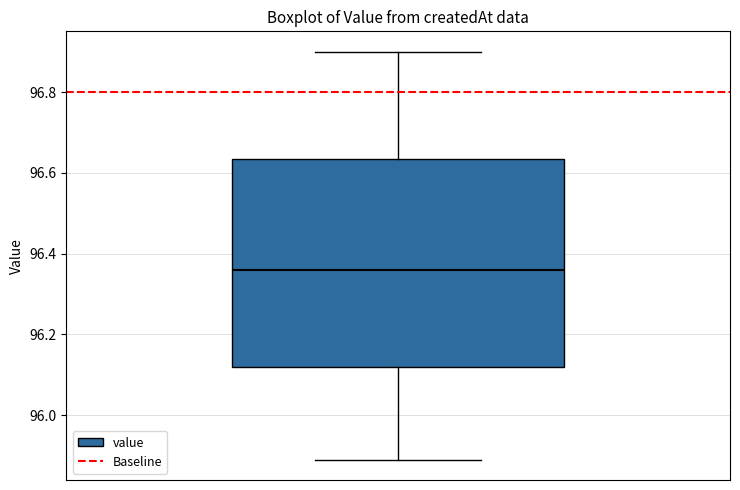

Read this box plot against the y-axis: the position of the median line, the range covered by the box, and the ends of both whiskers. The values are not printed on the chart, so give them approximately, as read against the axis.

median 96.36, box 96.12 to 96.64, whiskers 95.90 to 96.90